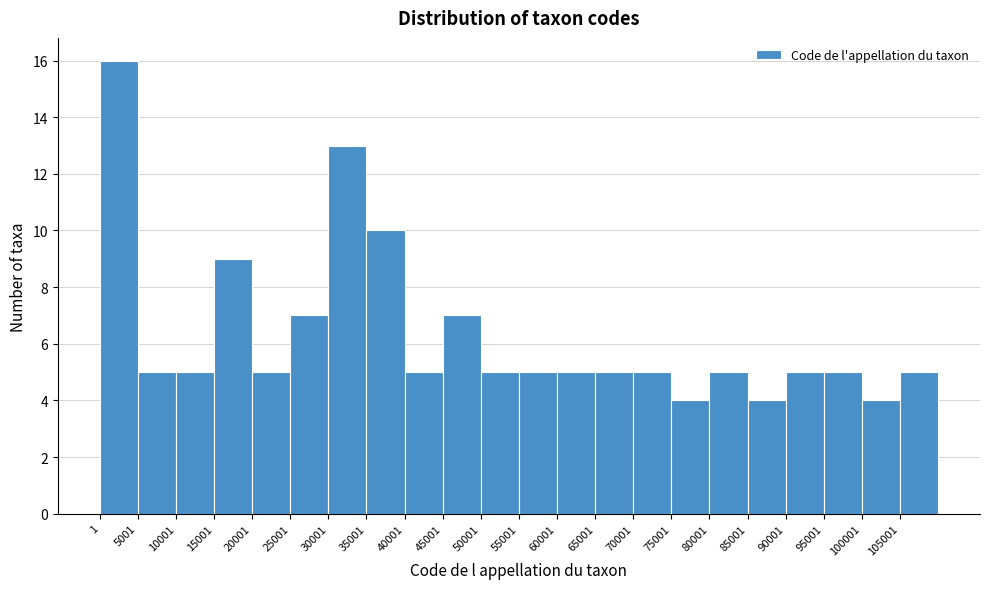

Reading left to right, list every bar in this chart as the range it spans on the x-axis followed by its height. Neither the bar edges nor the heights are printed on the chart, so give them approximately, as read against the axes.

0 to 5000: 16
5000 to 10000: 5
10000 to 15000: 5
15000 to 20000: 9
20000 to 25000: 5
25000 to 30000: 7
30000 to 35000: 13
35000 to 40000: 10
40000 to 45000: 5
45000 to 50000: 7
50000 to 55000: 5
55000 to 60000: 5
60000 to 65000: 5
65000 to 70000: 5
70000 to 75000: 5
75000 to 80000: 4
80000 to 85000: 5
85000 to 90000: 4
90000 to 95000: 5
95000 to 100000: 5
100000 to 105000: 4
105000 to 110000: 5